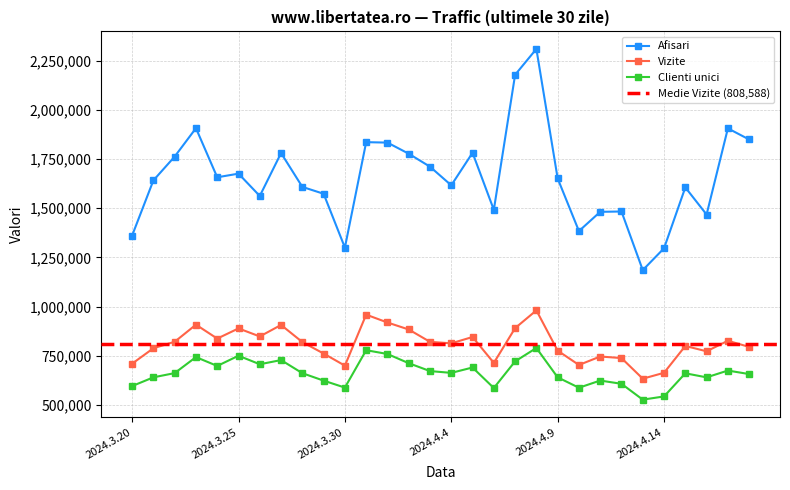

Is the value of Vizite at 2024.3.27 greater than the value of Clienti unici at 2024.4.2?

Yes